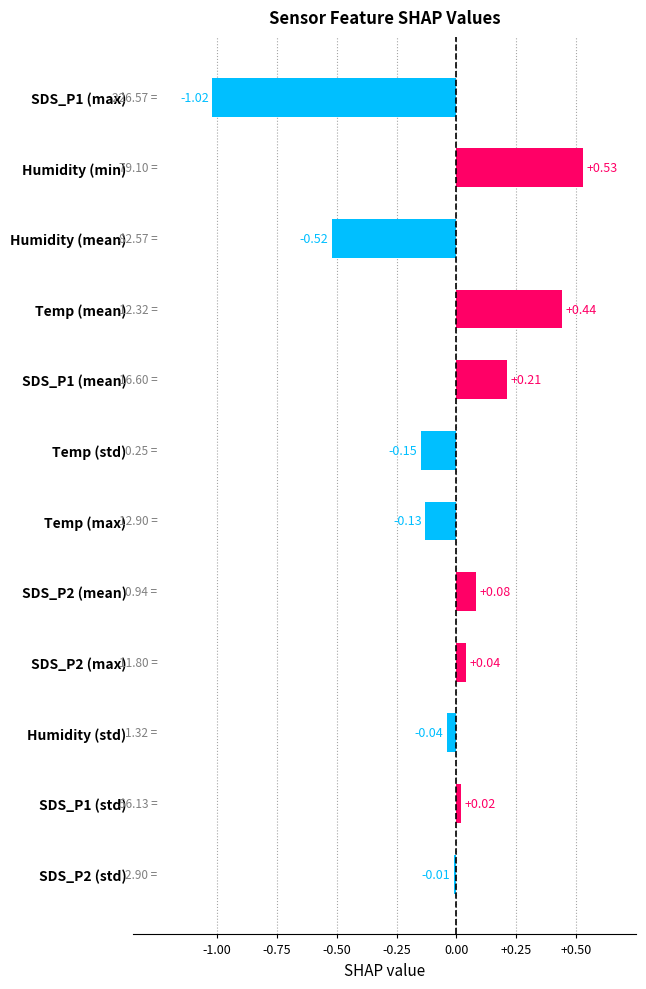

Rank the categories by value from lowest to highest.

SDS_P1 (max), Humidity (mean), Temp (std), Temp (max), Humidity (std), SDS_P2 (std), SDS_P1 (std), SDS_P2 (max), SDS_P2 (mean), SDS_P1 (mean), Temp (mean), Humidity (min)